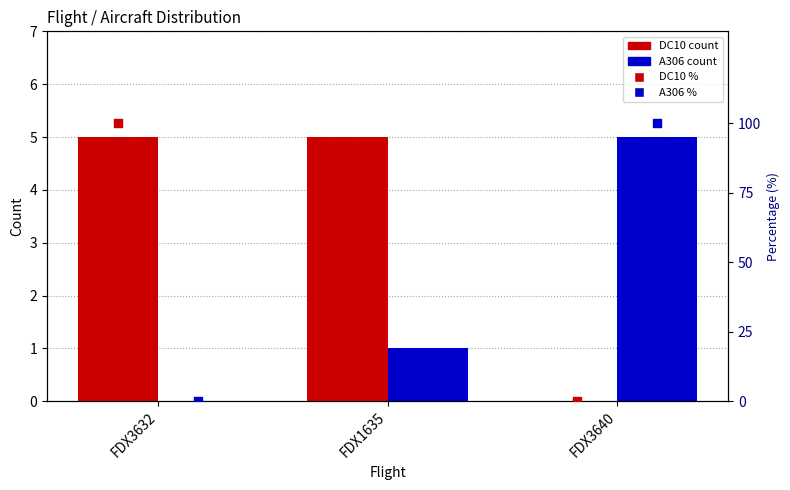

Which series contains the highest Y value?

DC10 %